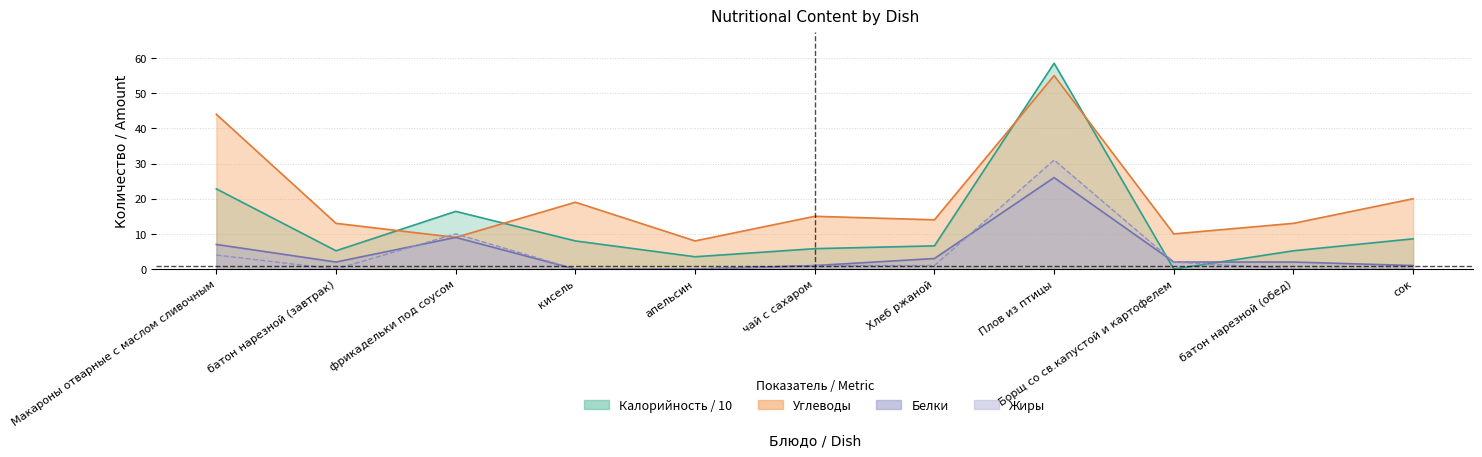

Which has a higher value, батон нарезной (обед) or фрикадельки под соусом?

фрикадельки под соусом